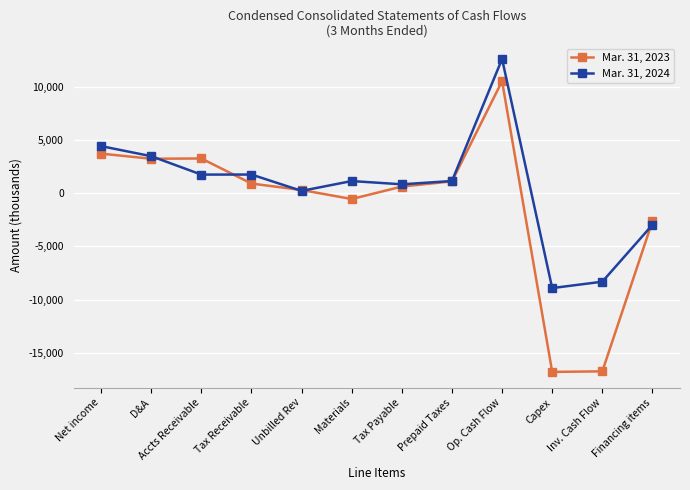

The value of Mar. 31, 2024 at Tax Receivable is 1741. True or false?

True